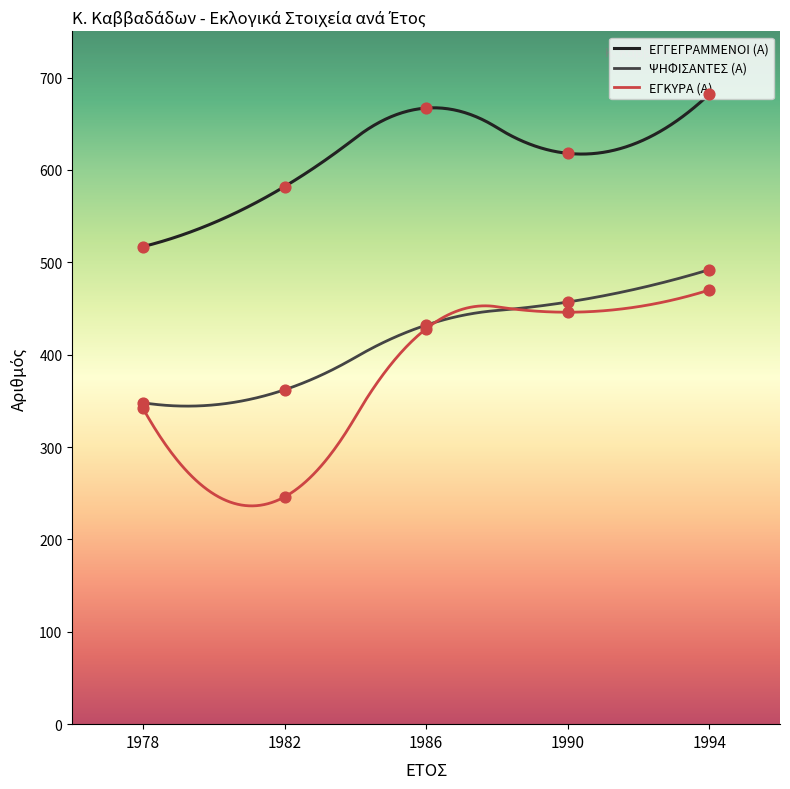

What is the total value across all series at 1978?

1207